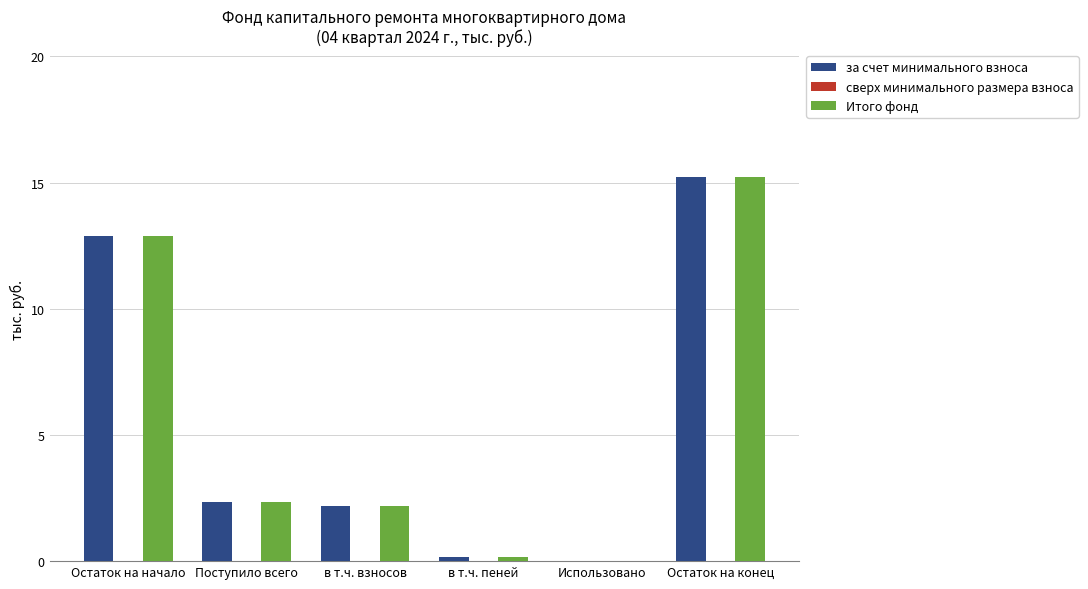

What is the sum of the Итого фонд values at Остаток на конец and Остаток на начало?

28.1